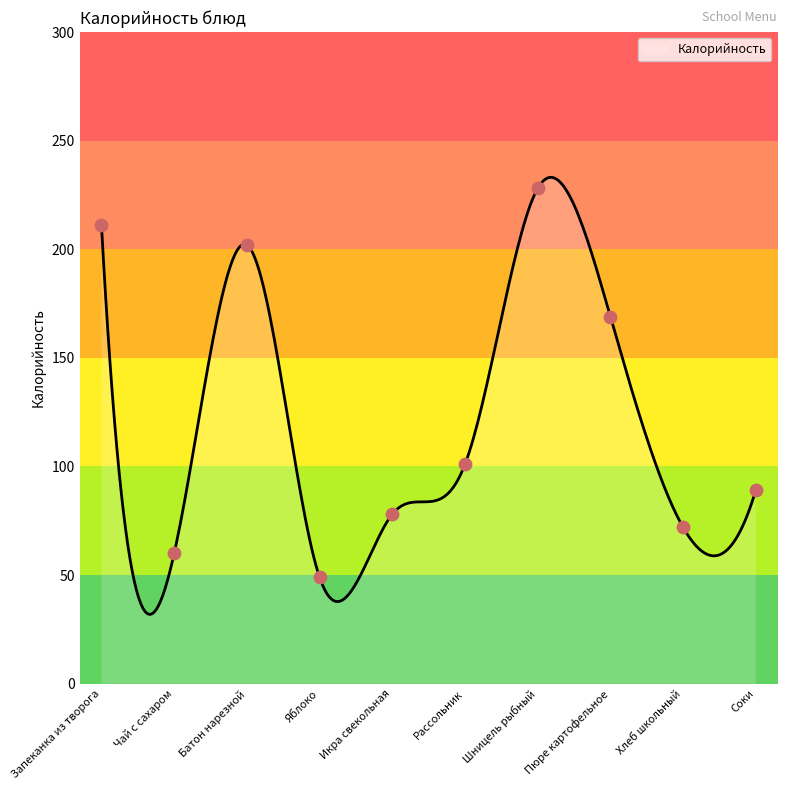

What is the change in value from Икра свекольная to Хлеб школьный?

-6